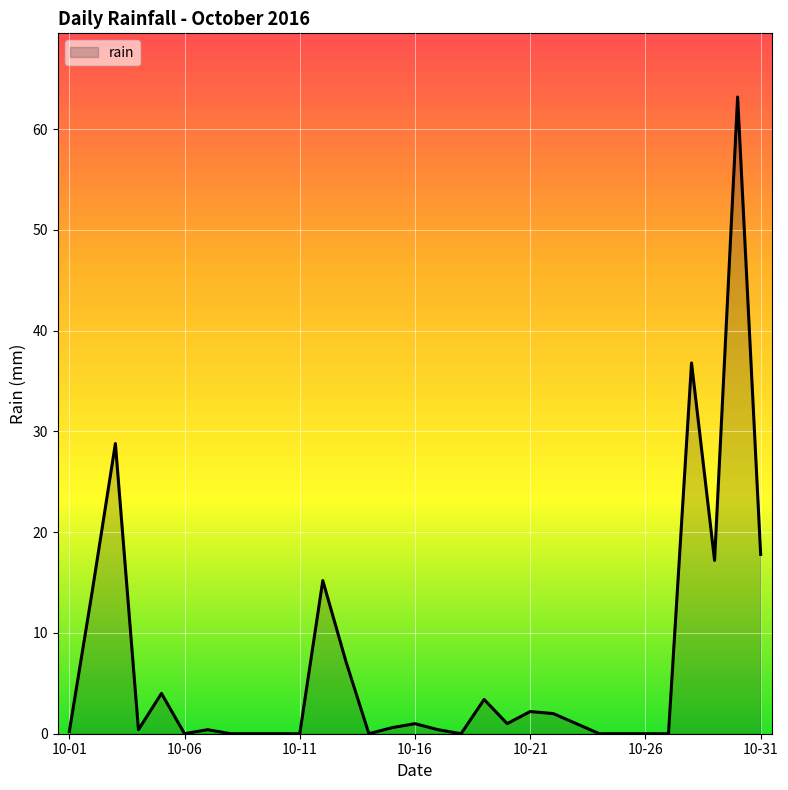

Does the chart have visible grid lines?

Yes